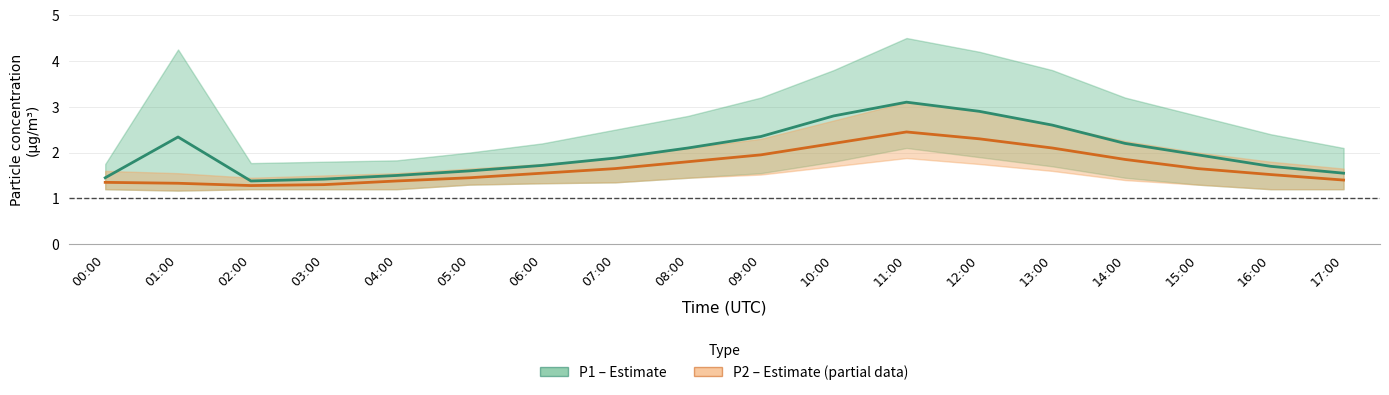

Reading left to right, list all the values displayed in this chart.

P1 (PM10): 1.4	2.3	1.4	1.4	1.5	1.6	1.7	1.9	2.1	2.4	2.8	3.1	2.9	2.6	2.2	1.9	1.7	1.6
P2 (PM2.5): 1.4	1.3	1.3	1.3	1.4	1.4	1.6	1.6	1.8	1.9	2.2	2.5	2.3	2.1	1.9	1.6	1.5	1.4